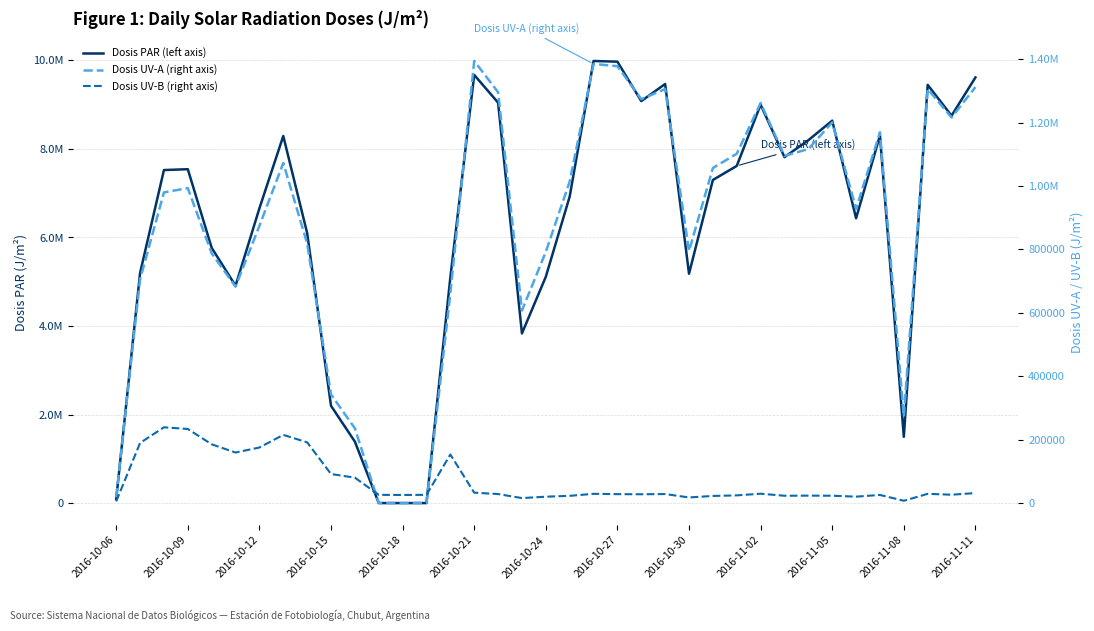

How many values in Dosis PAR (left axis) are above zero?

34